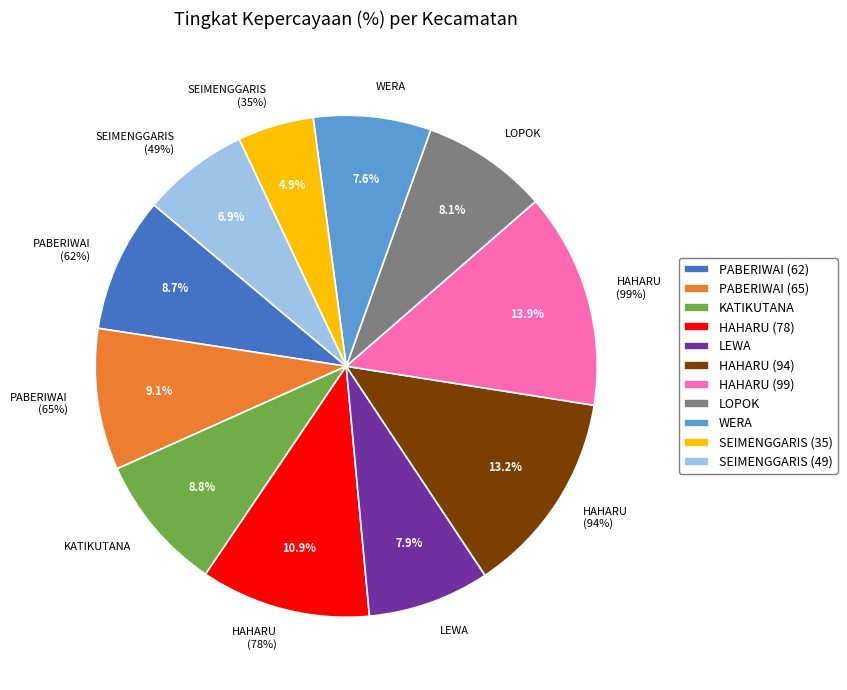

Between PABERIWAI (65) and KATIKUTANA, which is larger?

PABERIWAI (65)